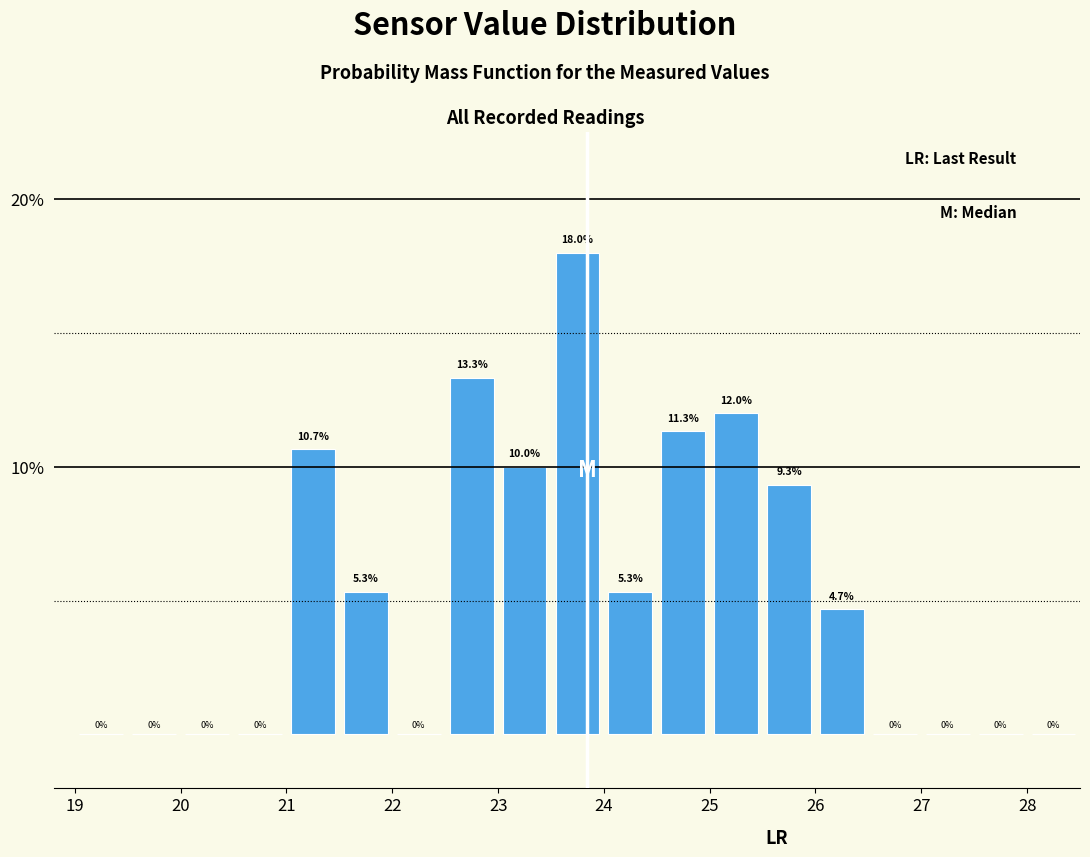

How tall is the bar that spans 21.0 to 21.5 on the x-axis?

10.7